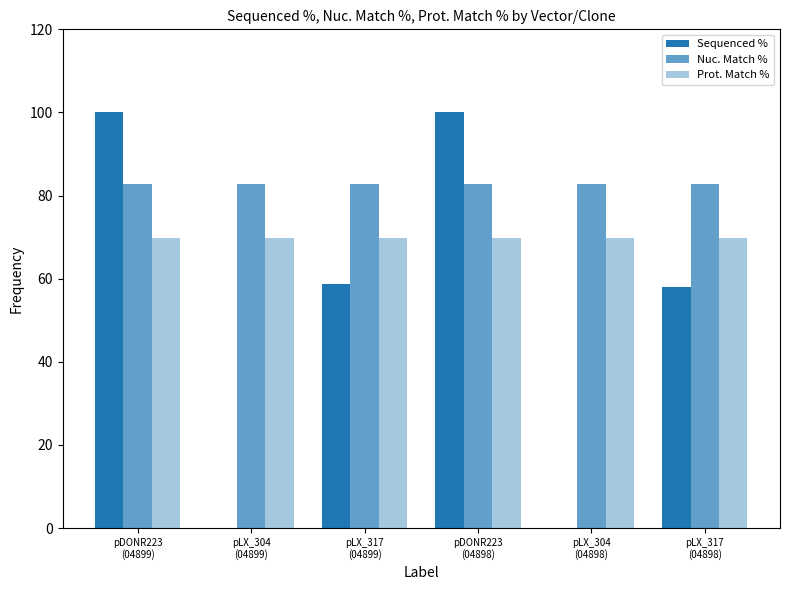

What is the label of the 1st bar from the left?

pDONR223
(04899)